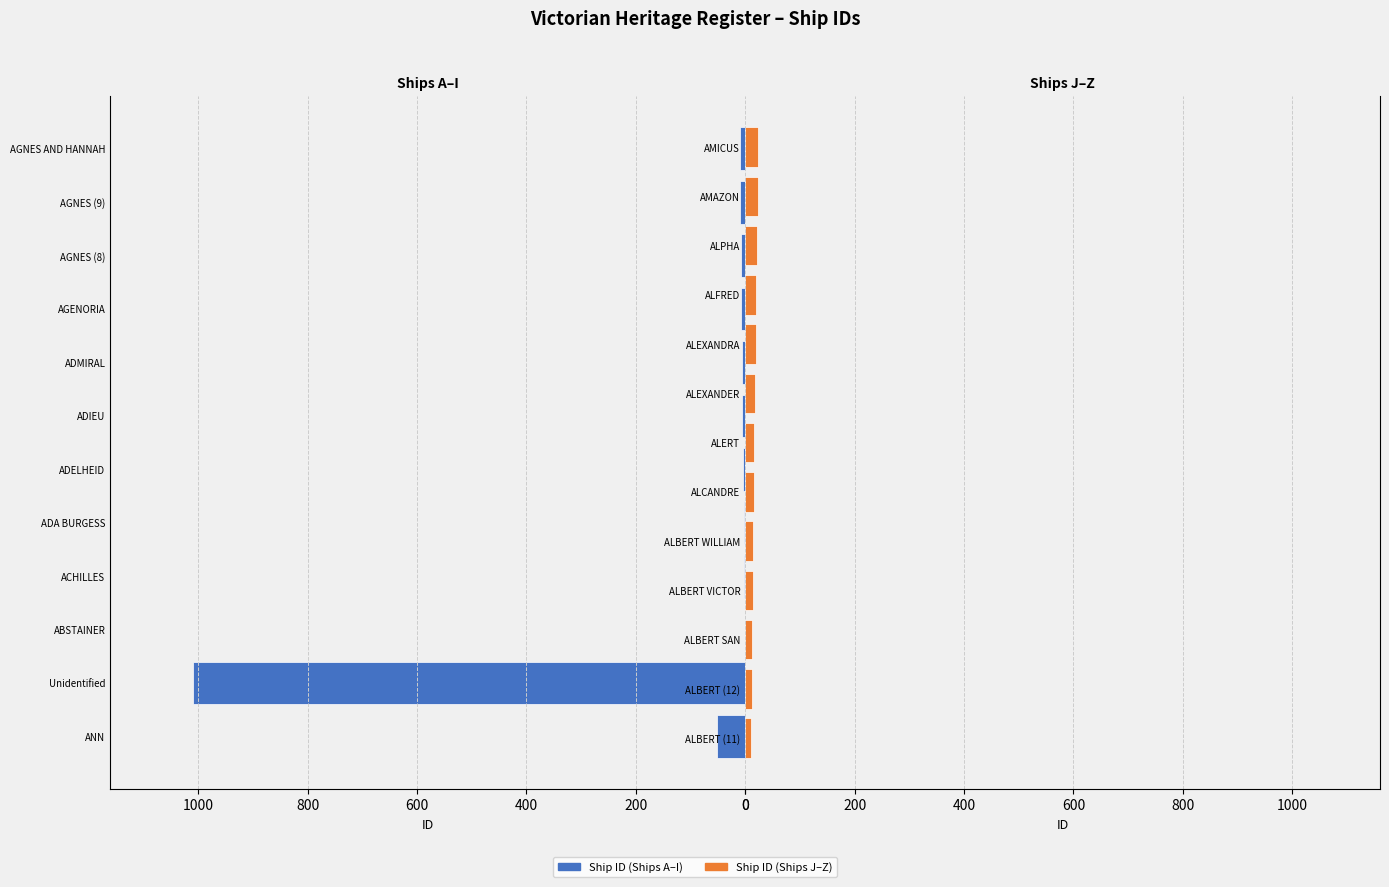

Rank the categories by value from highest to lowest.

Unidentified, ANN, AMICUS, AMAZON, ALPHA, ALFRED, ALEXANDRA, ALEXANDER, ALERT, ALCANDRE, ALBERT WILLIAM, ALBERT VICTOR, ALBERT SAN, ALBERT (12), ALBERT (11), AGNES AND HANNAH, AGNES (9), AGNES (8), AGENORIA, ADMIRAL, ADIEU, ADELHEID, ADA BURGESS, ACHILLES, ABSTAINER